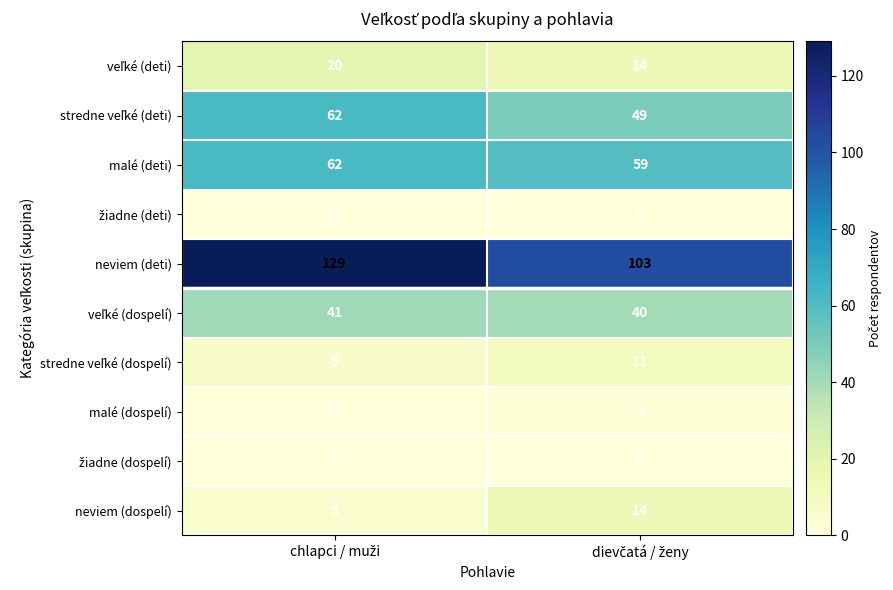

What is the greatest value displayed?

129